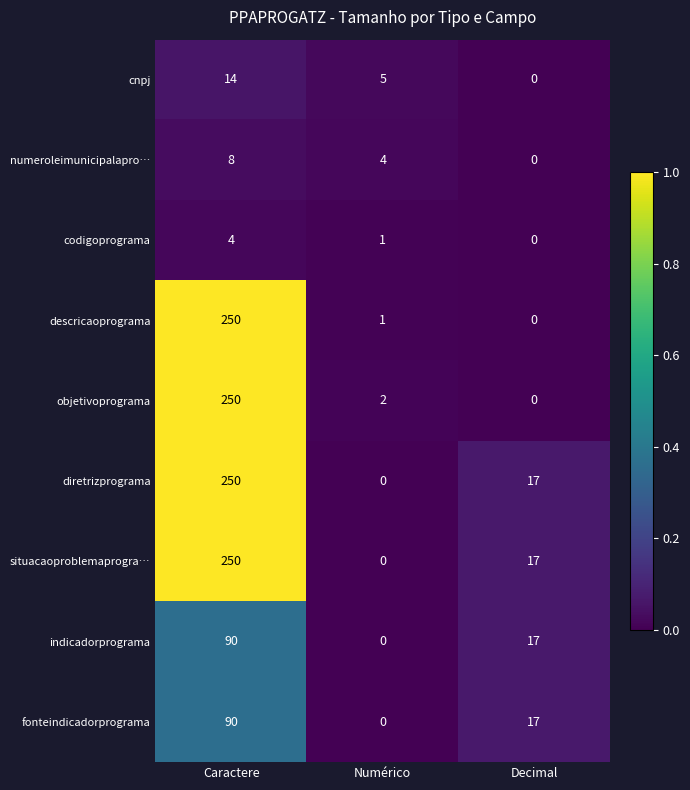

Reading left to right, transcribe all the data shown in this chart.

cnpj: Caractere=14	Numérico=5	Decimal=0
numeroleimunicipalapro…: Caractere=8	Numérico=4	Decimal=0
codigoprograma: Caractere=4	Numérico=1	Decimal=0
descricaoprograma: Caractere=250	Numérico=1	Decimal=0
objetivoprograma: Caractere=250	Numérico=2	Decimal=0
diretrizprograma: Caractere=250	Numérico=0	Decimal=17
situacaoproblemaprogra…: Caractere=250	Numérico=0	Decimal=17
indicadorprograma: Caractere=90	Numérico=0	Decimal=17
fonteindicadorprograma: Caractere=90	Numérico=0	Decimal=17